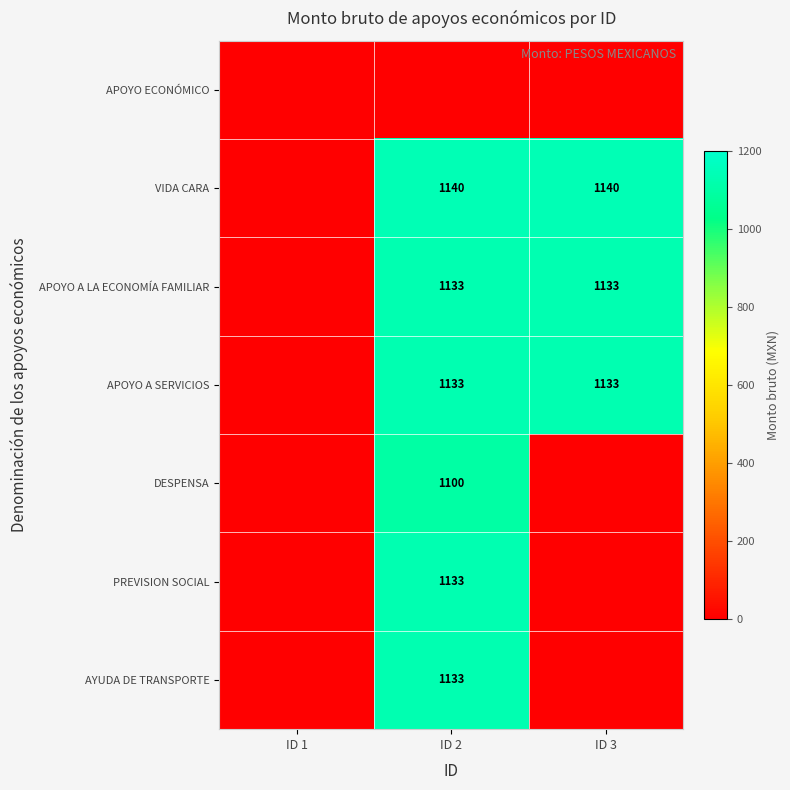

True or false: APOYO A SERVICIOS has a value of 256 at ID 3.

False